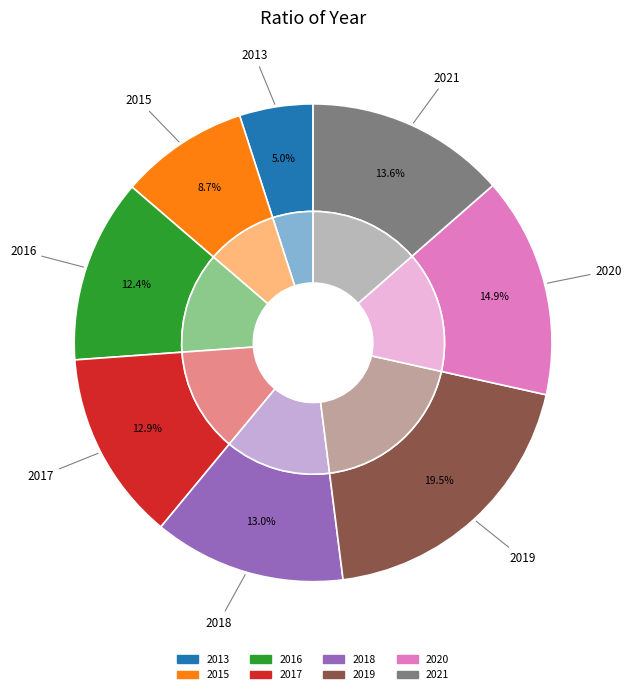

To the nearest percent, what percentage of the pie is 2013?

5%